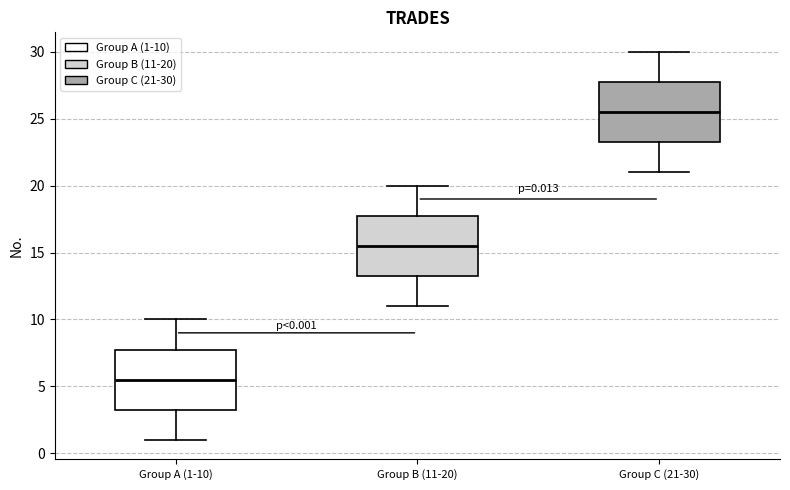

Which box has the highest median line?

Group C (21-30)